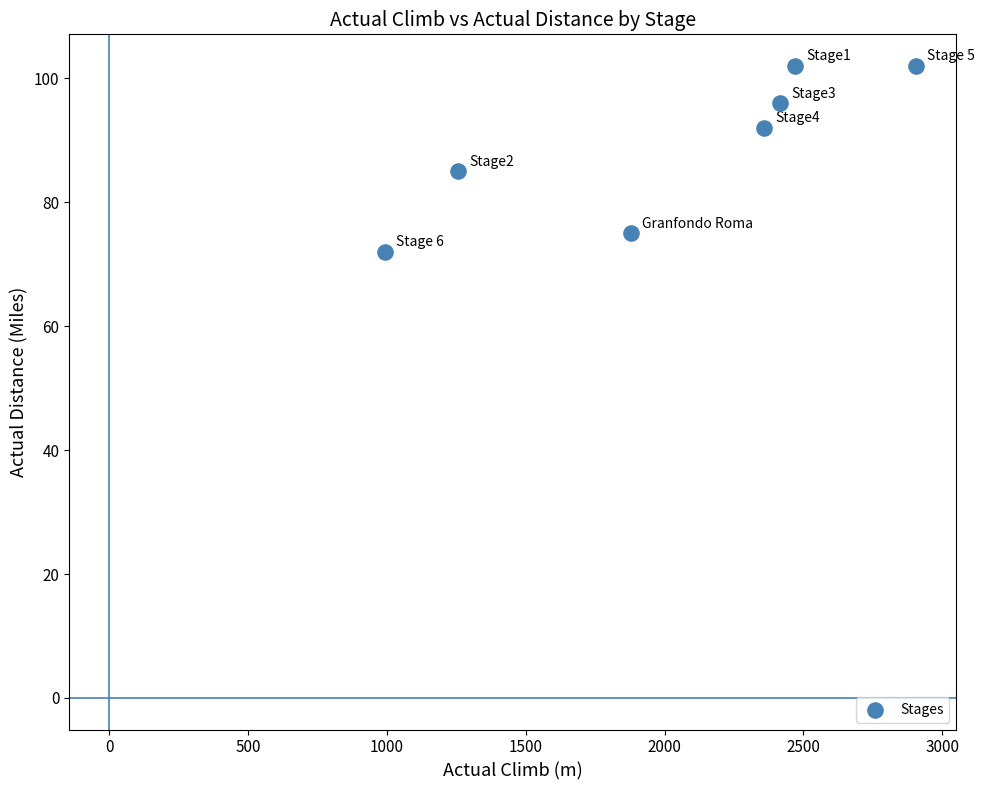

What is the average Y value?

89